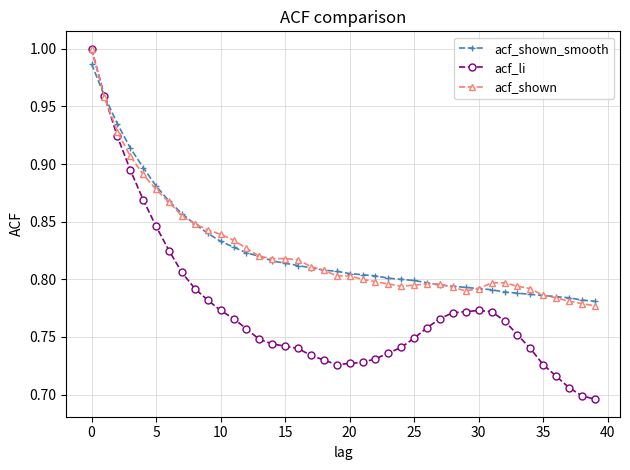

At how many categories does at least one series exceed 0?

40